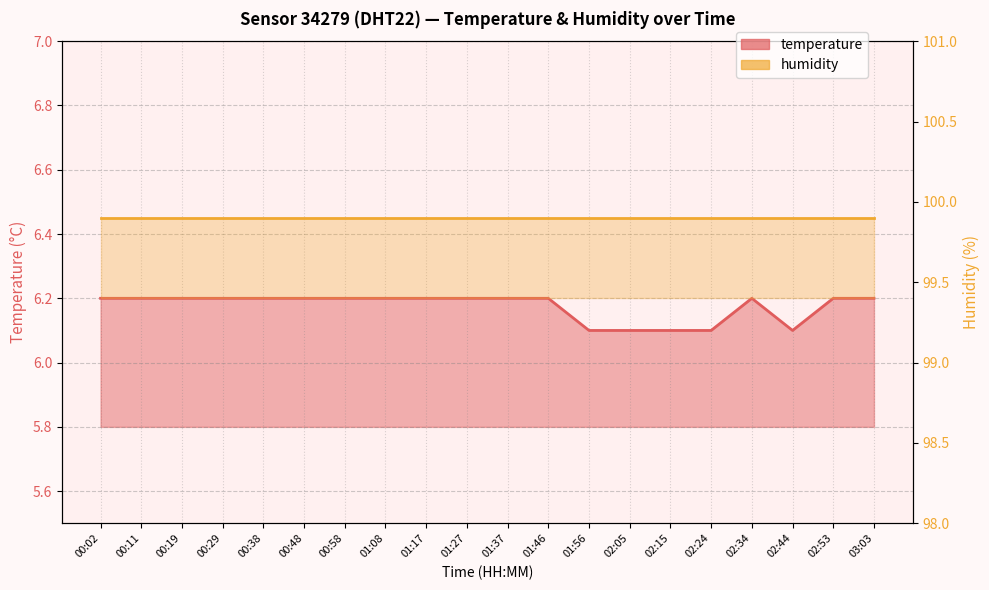

Approximately how many times larger is the value at 00:11 compared to 01:17?

1.0